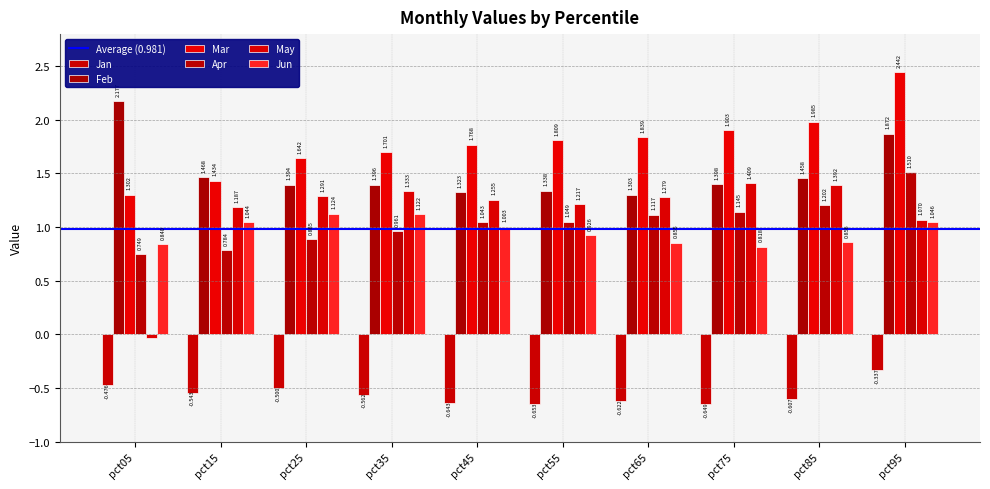

Which series has the largest range (max minus min)?

May